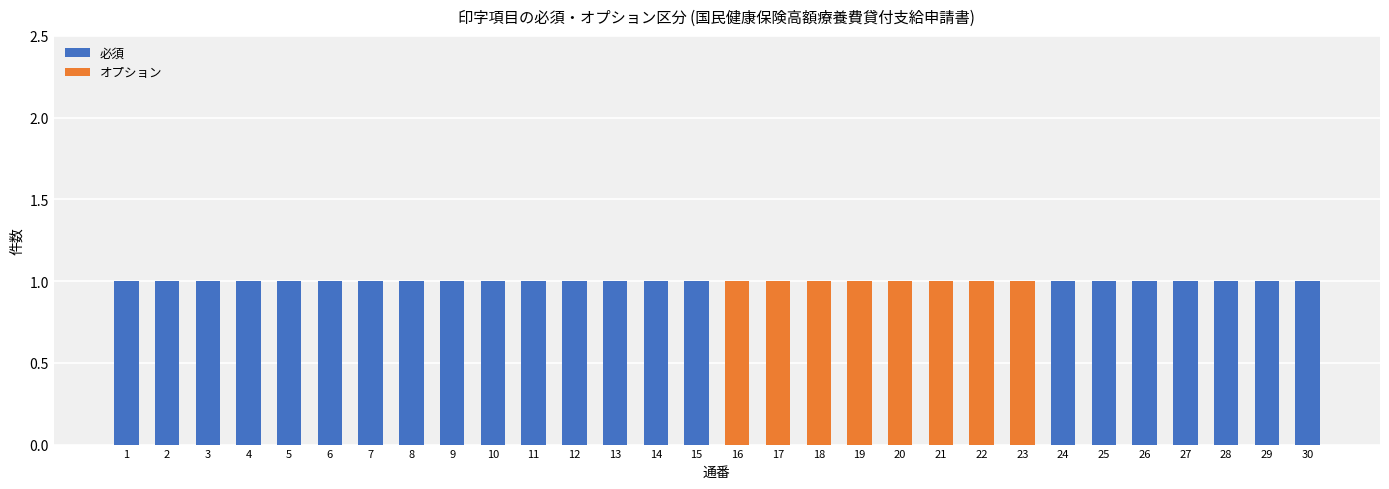

Are the bars grouped side by side (vs. stacked)?

No